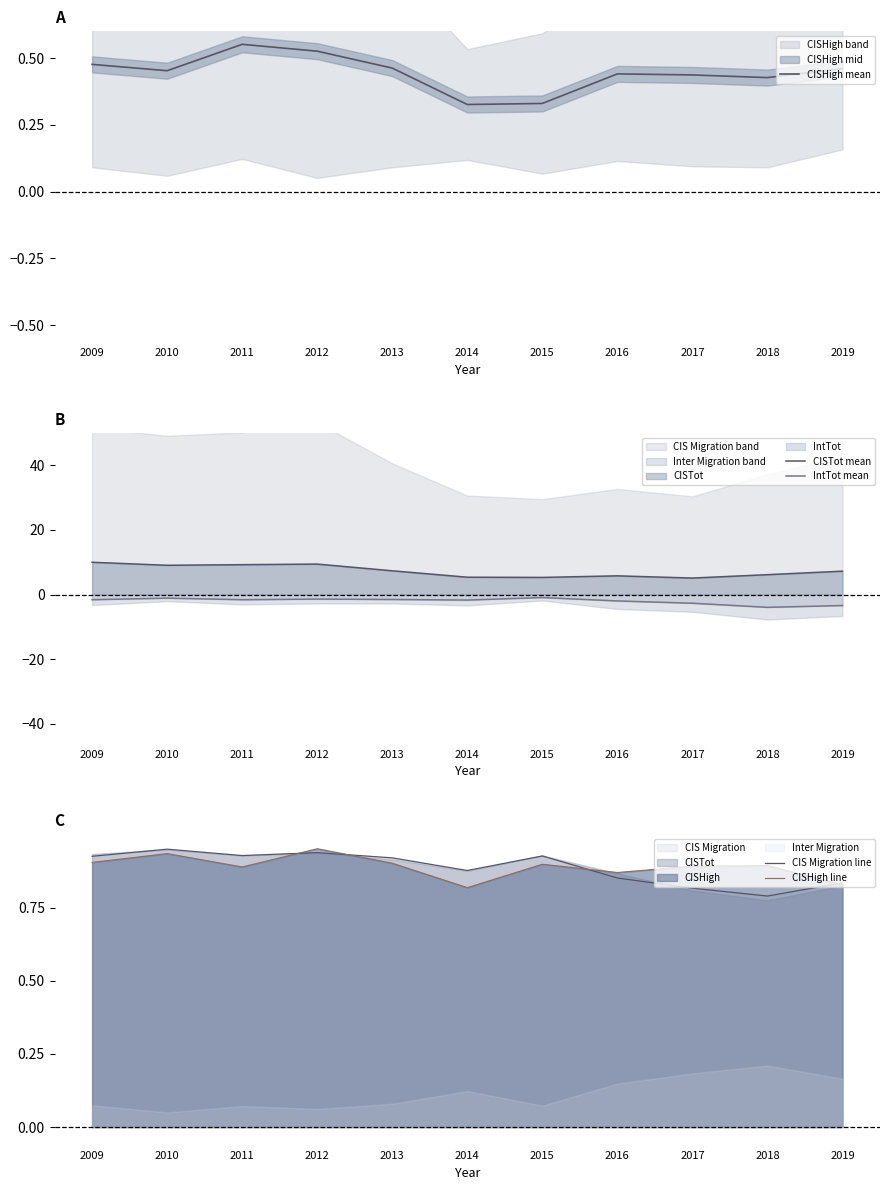

Rank the series by their maximum value, from lowest to highest.

IntTot mean, CISHigh mean, CIS Migration line, CISHigh line, CISTot mean